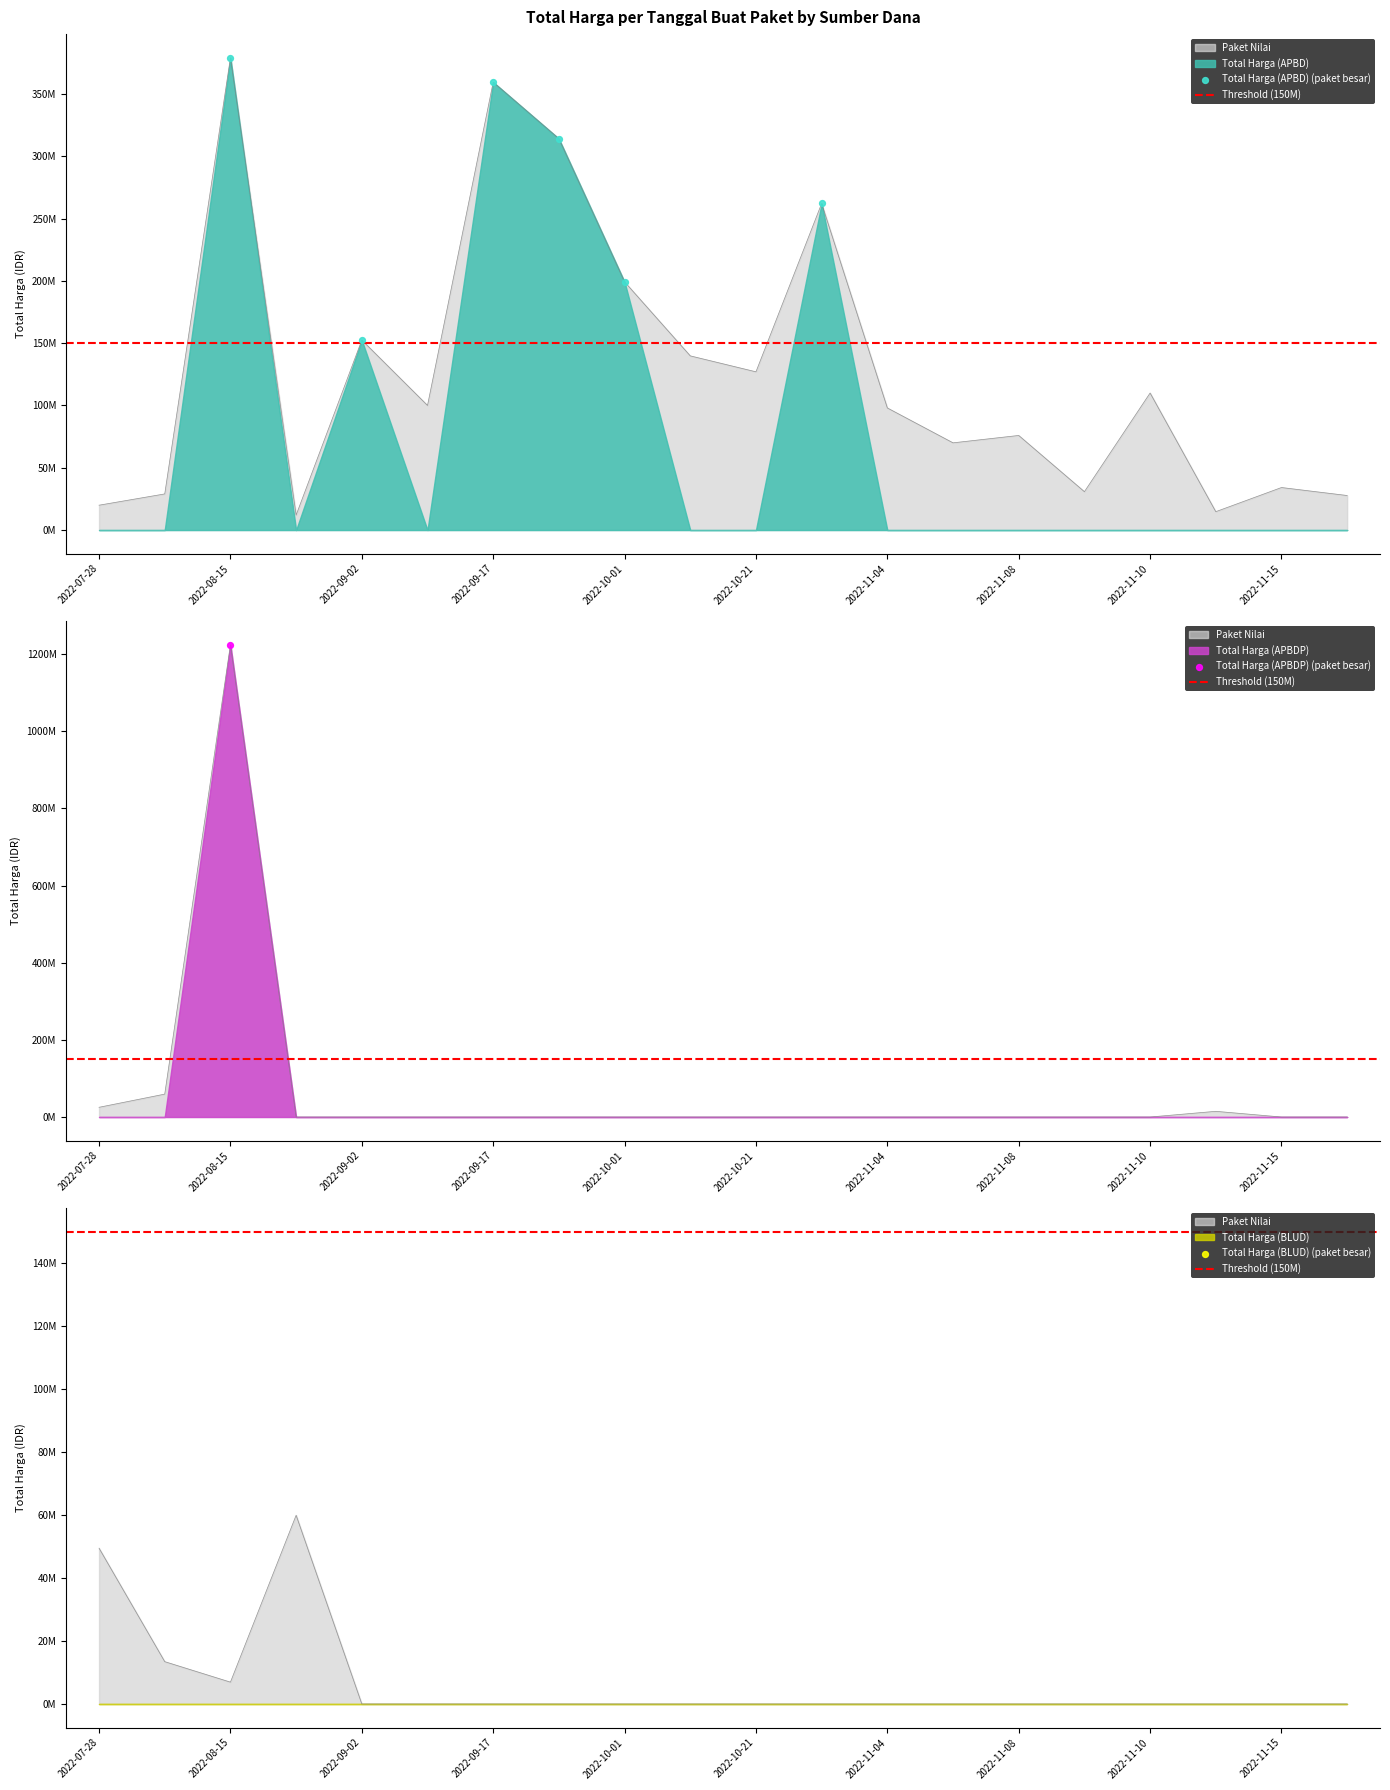

Which series reaches the maximum Y coordinate?

Total Harga (APBDP)